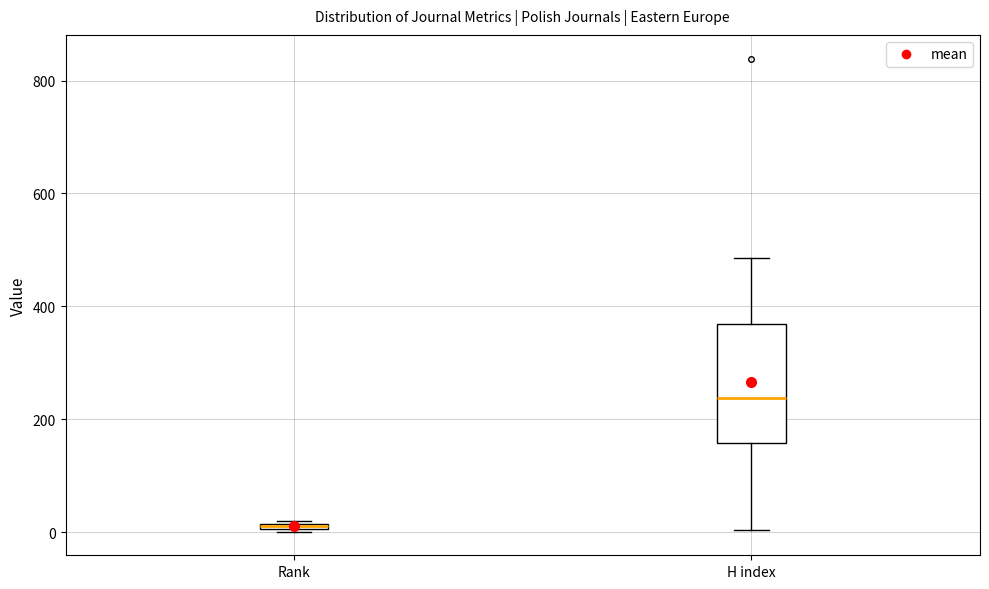

Which box's median line is the highest?

H index